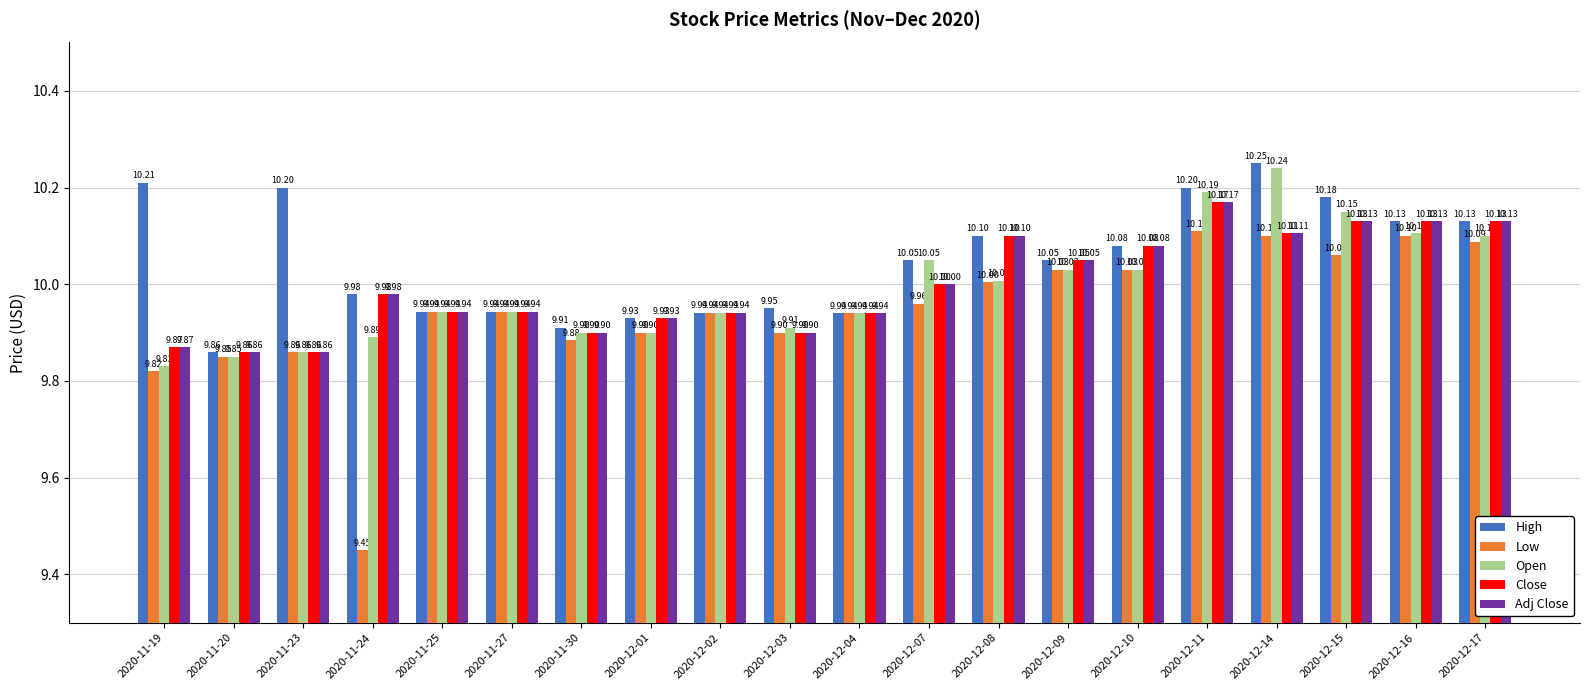

What is the difference between the second highest and second lowest values in the Close series?

0.3